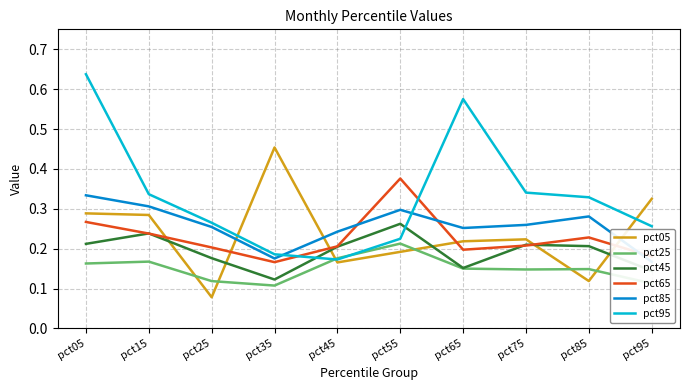

What is the value of the pct85 point at the 3rd from the left?

0.3